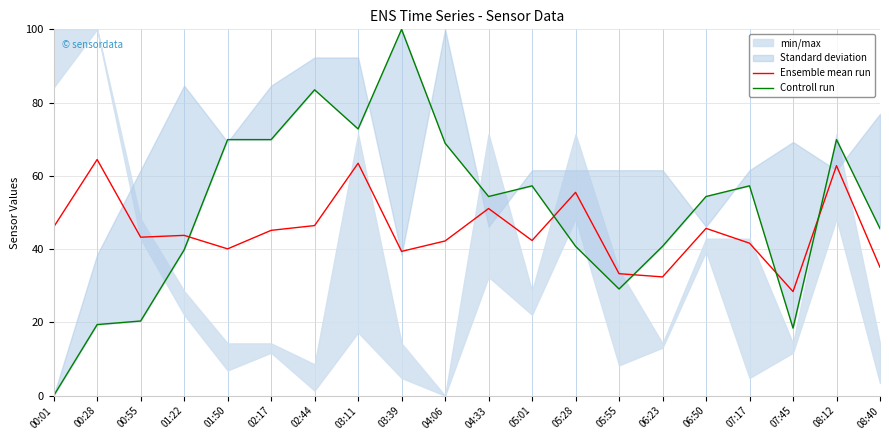

How many data points in Controll run are less than 54?

9